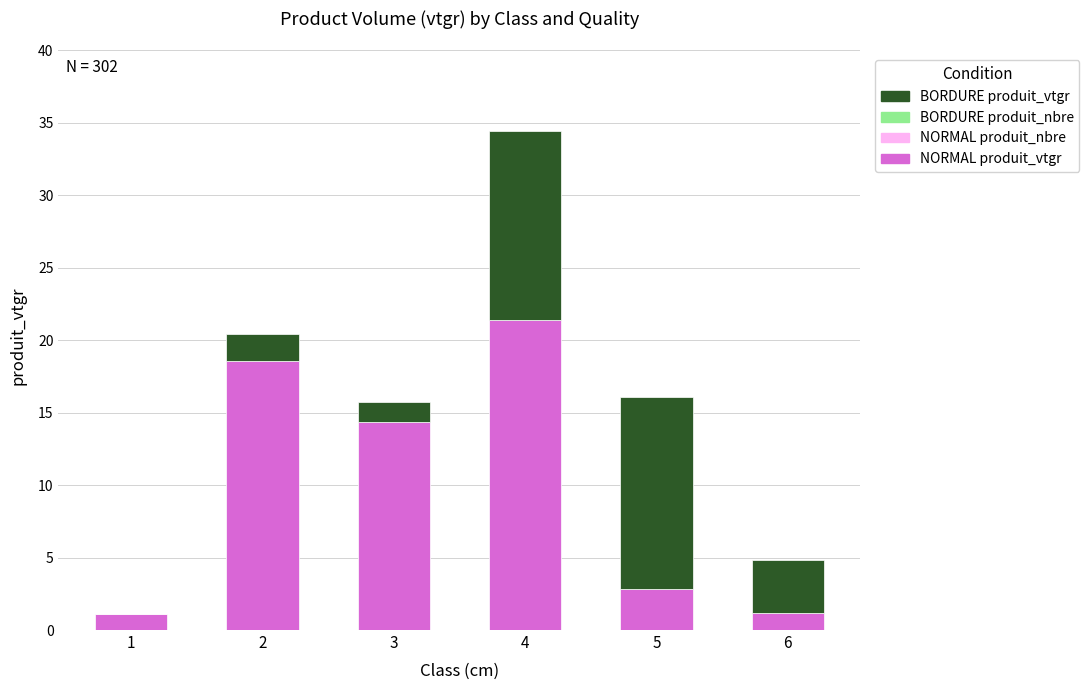

Are the bars horizontal?

No